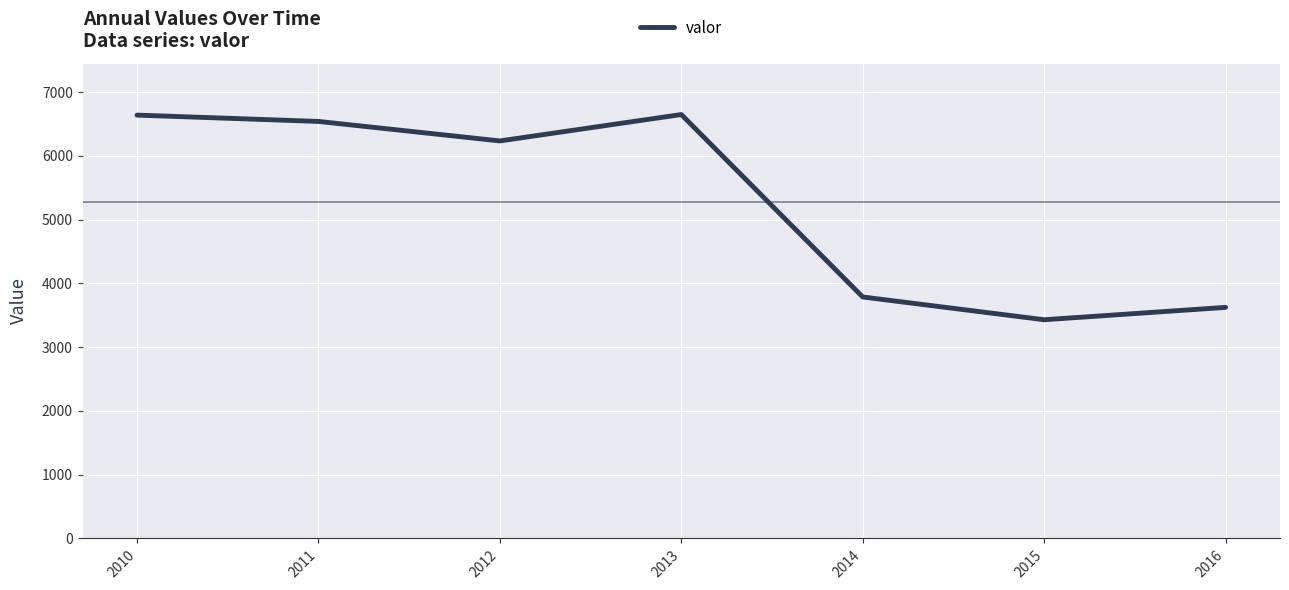

How many distinct data groups are displayed?

1